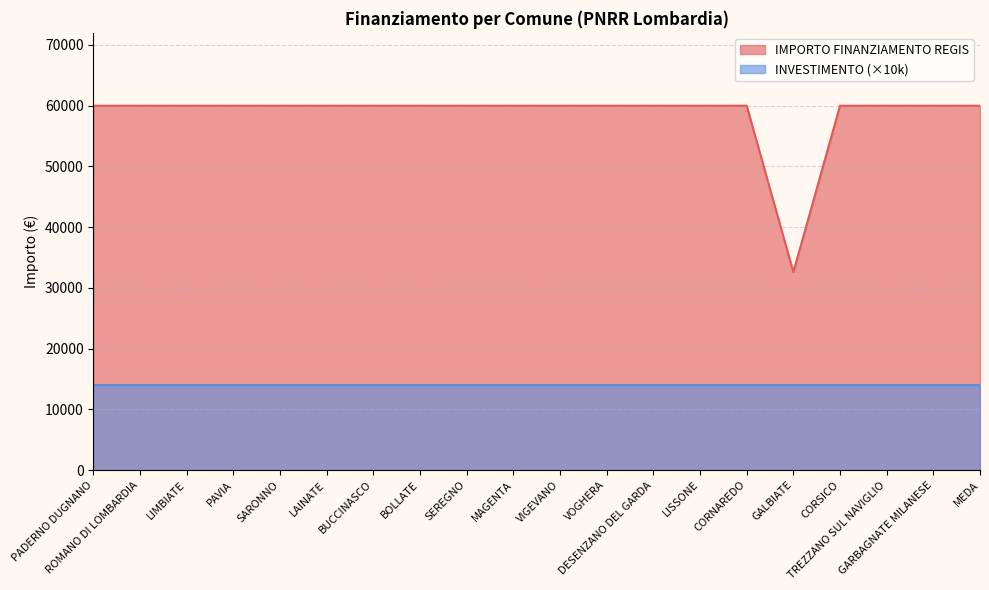

What is the label of the 2nd point from the right?

GARBAGNATE MILANESE